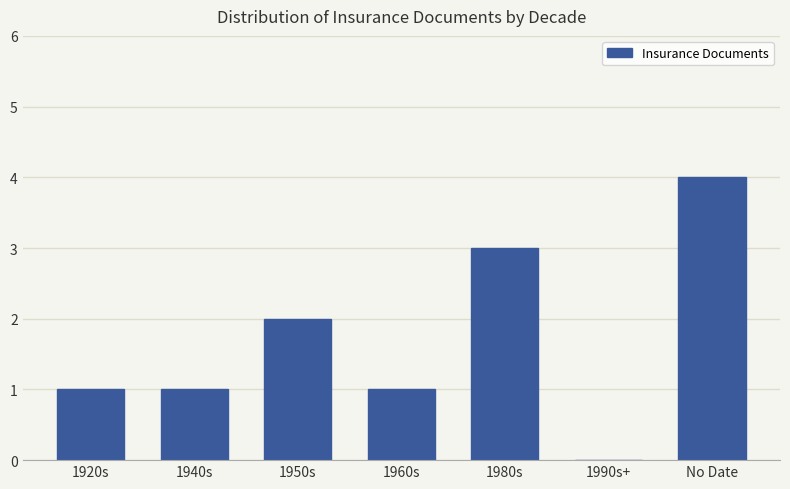

Are the bars horizontal?

No